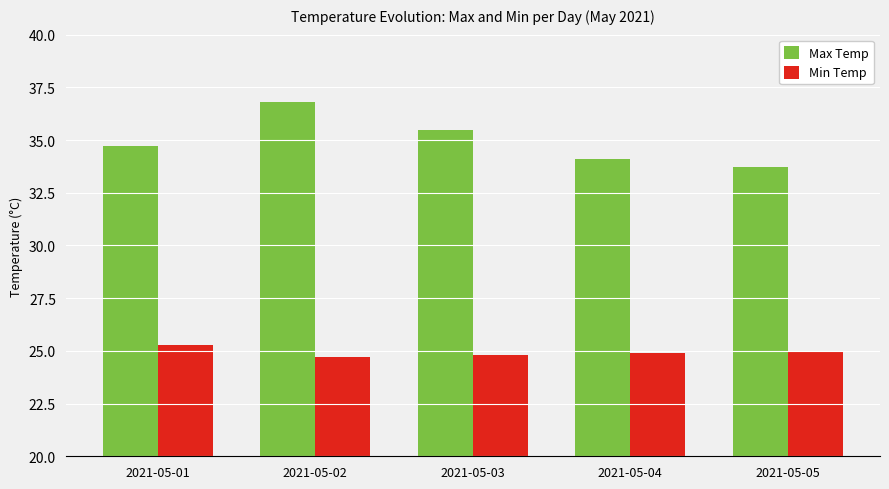

The Max Temp series shows 33.7 at 2021-05-05. True or false?

True